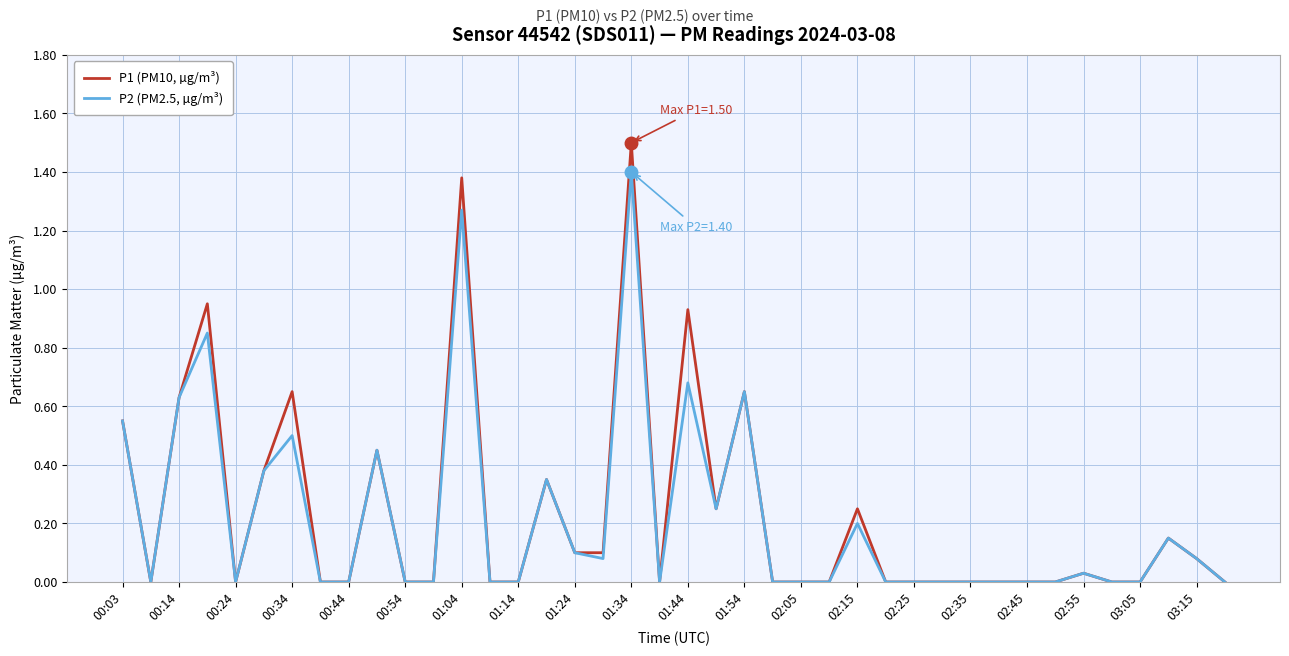

What is the maximum value for P1 (PM10, µg/m³)?

1.5